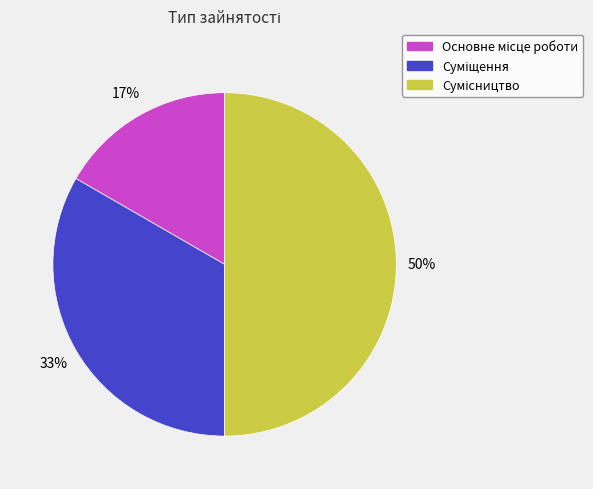

To the nearest percent, what is the difference between the largest and smallest slice percentages?

33%